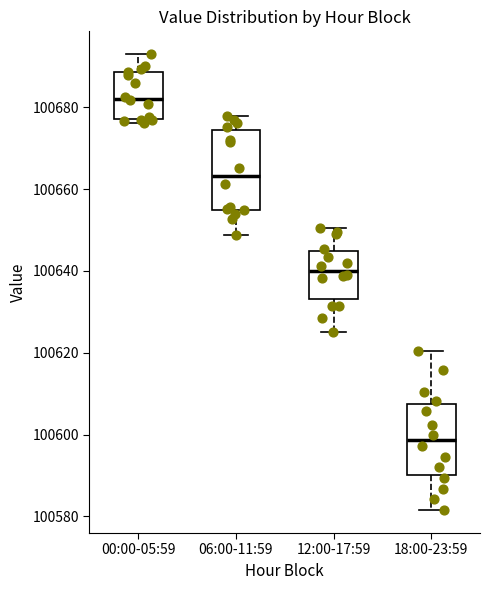

Reading left to right, read every box against the y-axis: the position of its median line, the range the box covers, and the ends of its whiskers. The values are not printed on the chart, so give them approximately, as read against the axis.

00:00-05:59: median 100682, box 100678 to 100688, whiskers 100676 to 100692
06:00-11:59: median 100664, box 100654 to 100674, whiskers 100648 to 100678
12:00-17:59: median 100640, box 100634 to 100644, whiskers 100626 to 100650
18:00-23:59: median 100598, box 100590 to 100608, whiskers 100582 to 100620